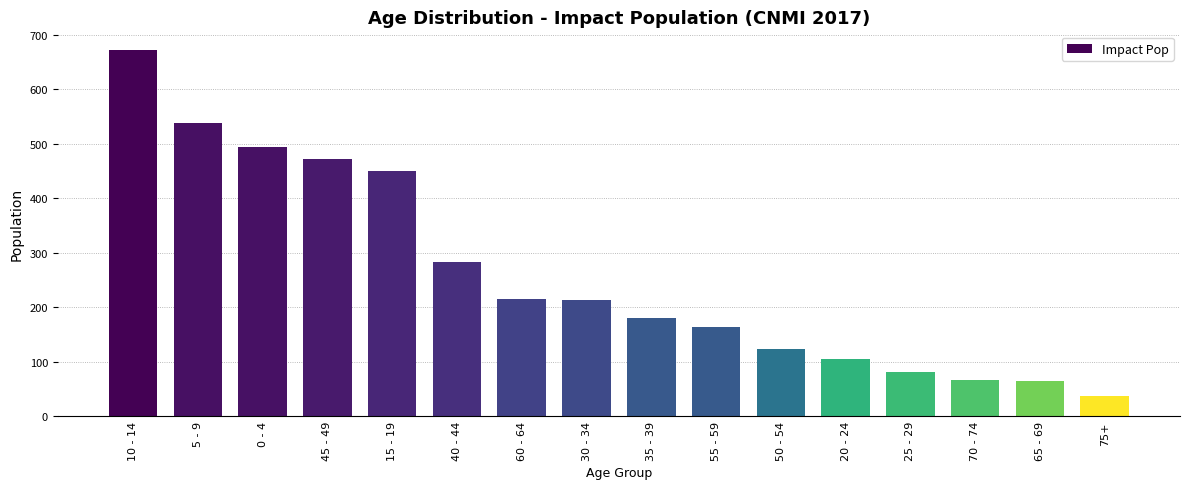

What is the sum of the values at 50 - 54 and 40 - 44?

407